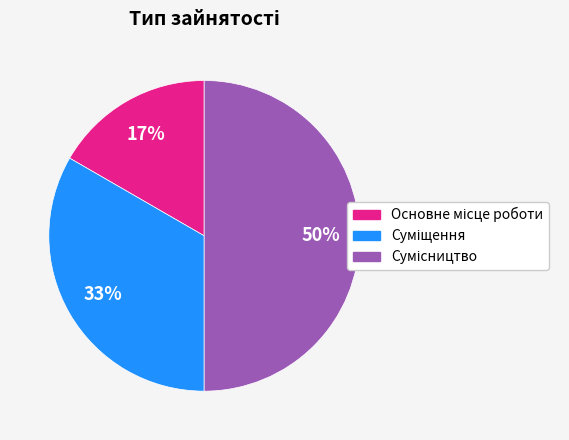

To the nearest percent, what is the average slice percentage?

33%